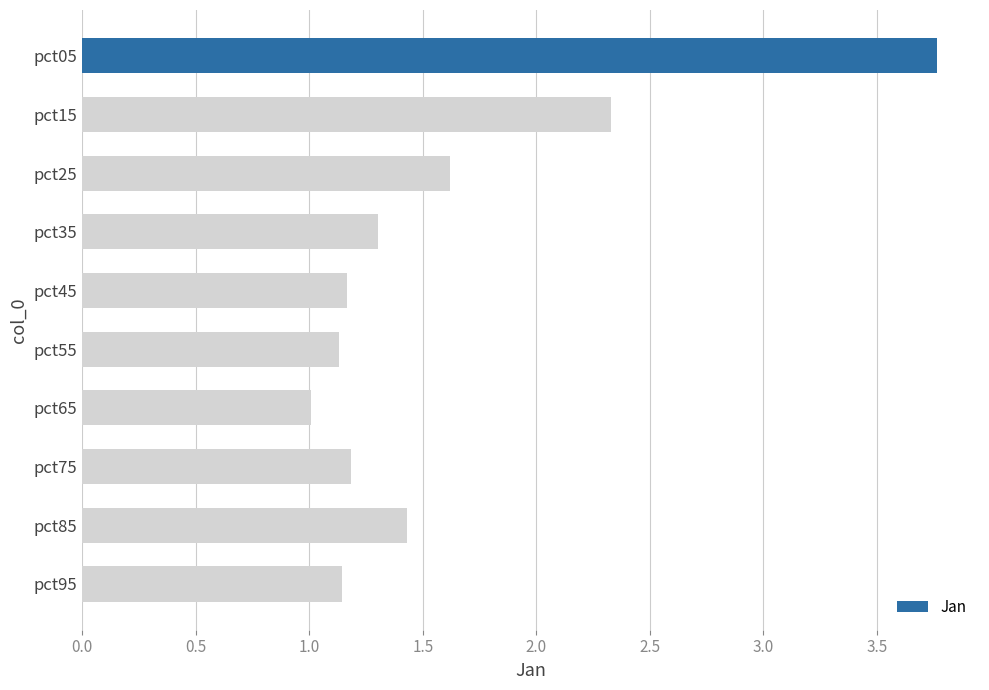

Are the bars grouped side by side (vs. stacked)?

No